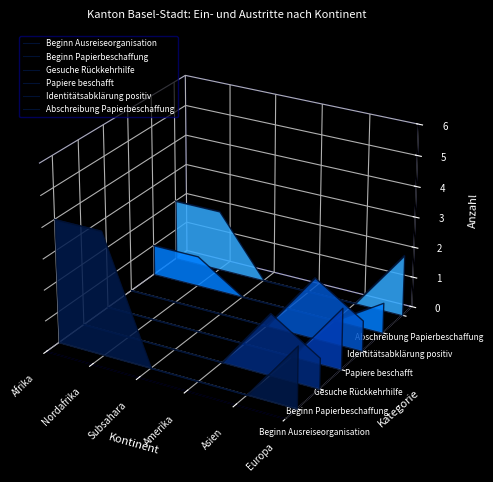

List the series in order of their peak value, lowest first.

Beginn Papierbeschaffung, Gesuche Rückkehrhilfe, Papiere beschafft, Identitätsabklärung positiv, Beginn Ausreiseorganisation, Abschreibung Papierbeschaffung